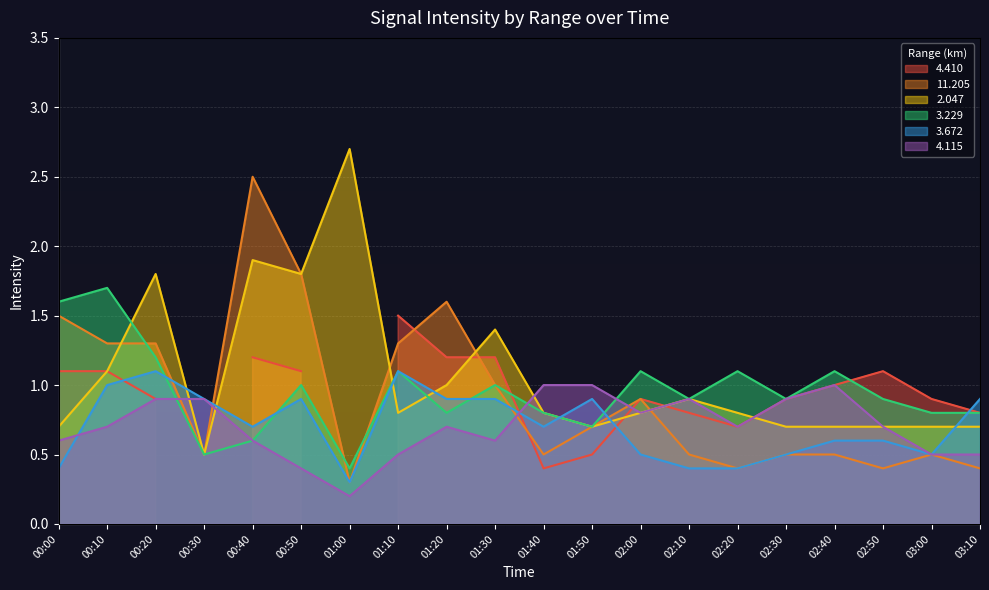

Which category has the highest value in the   3.229 series?

00:10